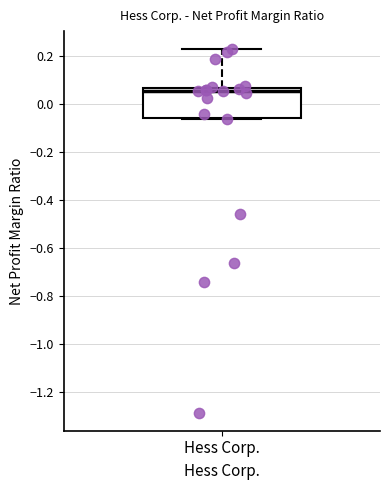

Where is the lower edge of the box for Hess Corp. on the y-axis? The values are not printed on the chart, so give them approximately, as read against the axis.

-0.06